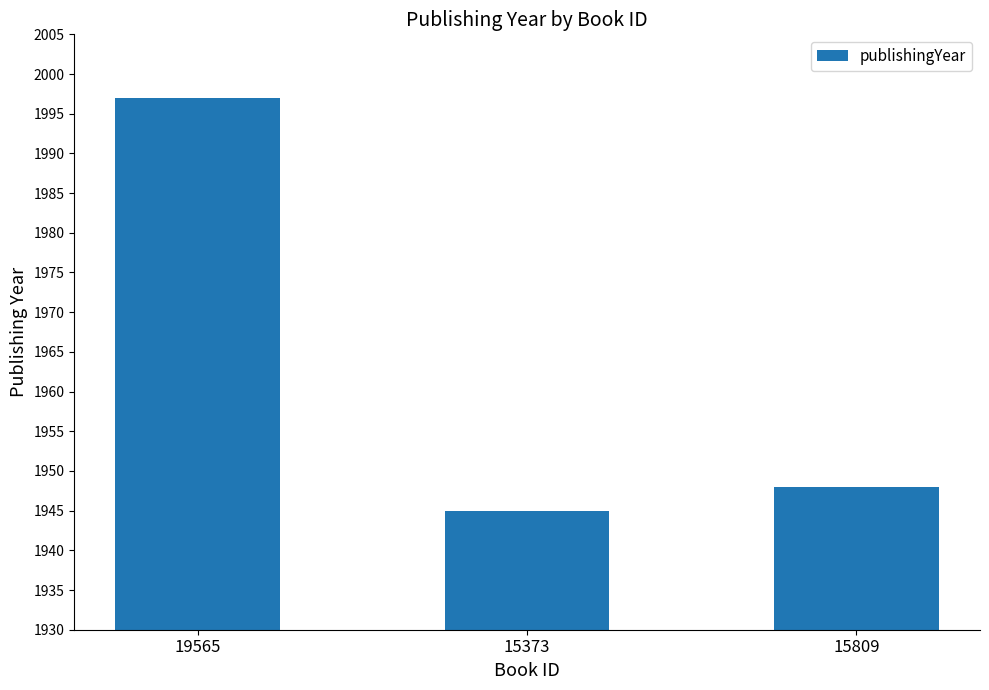

Are the bars grouped side by side (vs. stacked)?

No